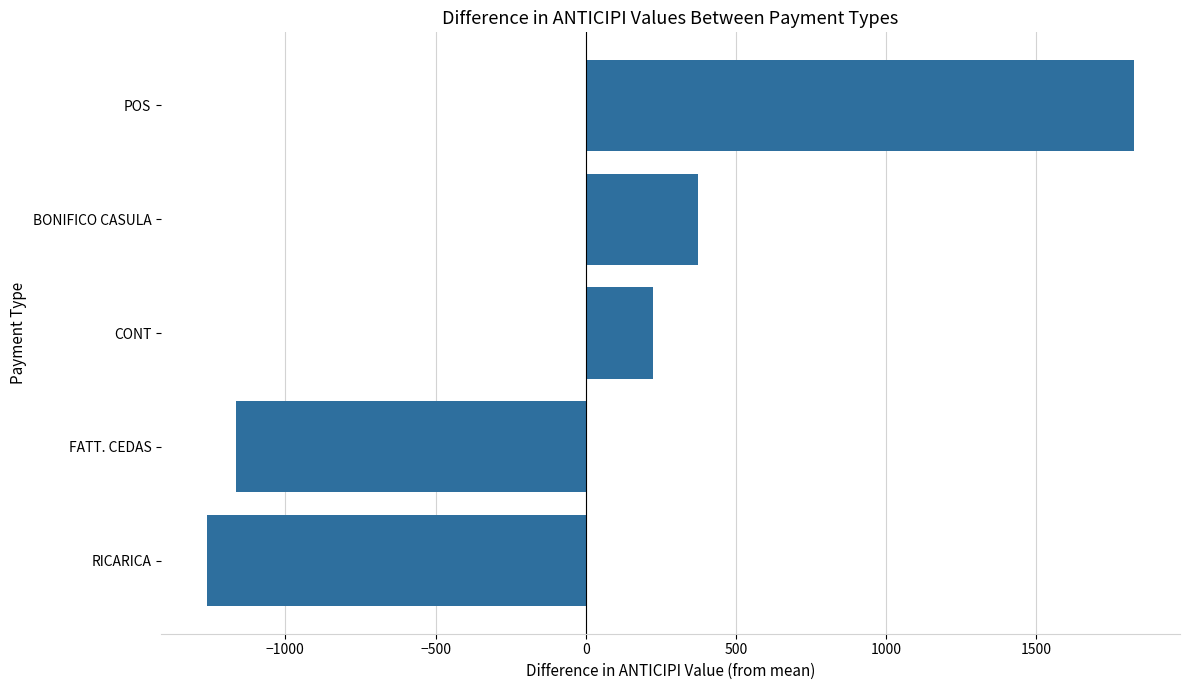

Does the chart contain stacked bars?

No